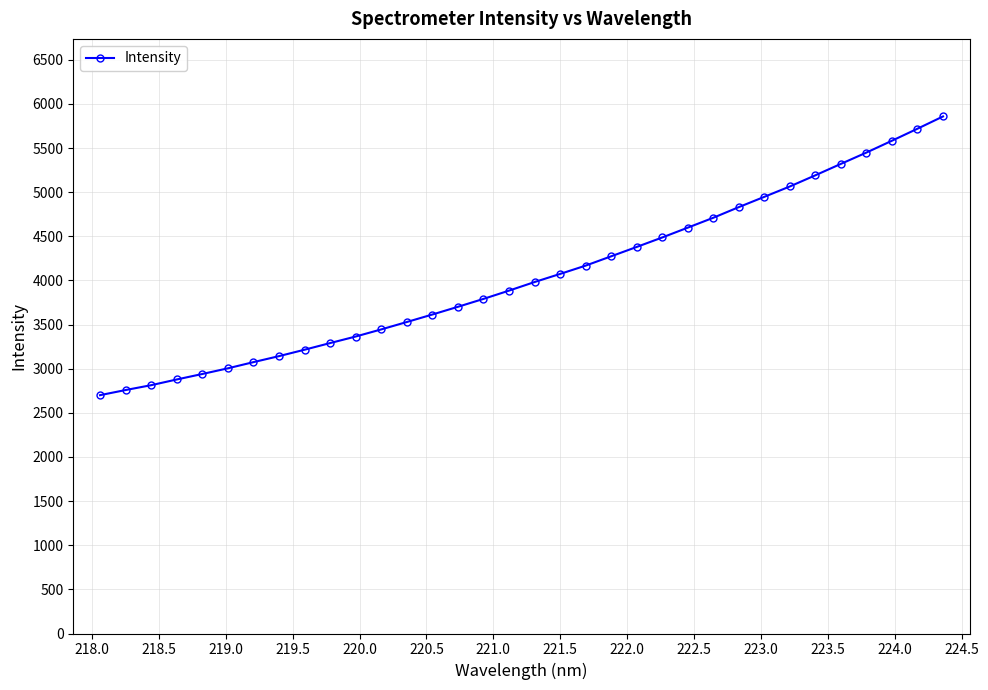

What is the greatest value displayed?

5858.8